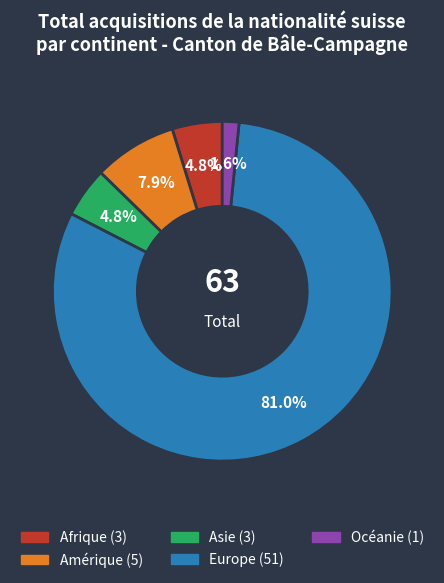

Is the sum of Amérique and Afrique greater than half?

No